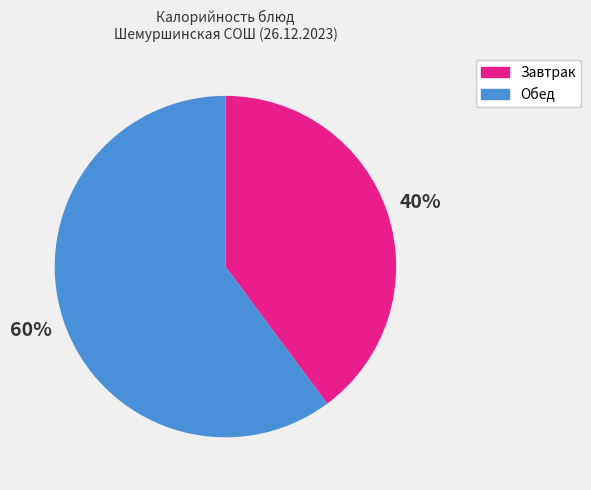

Count the number of slices in the pie.

2